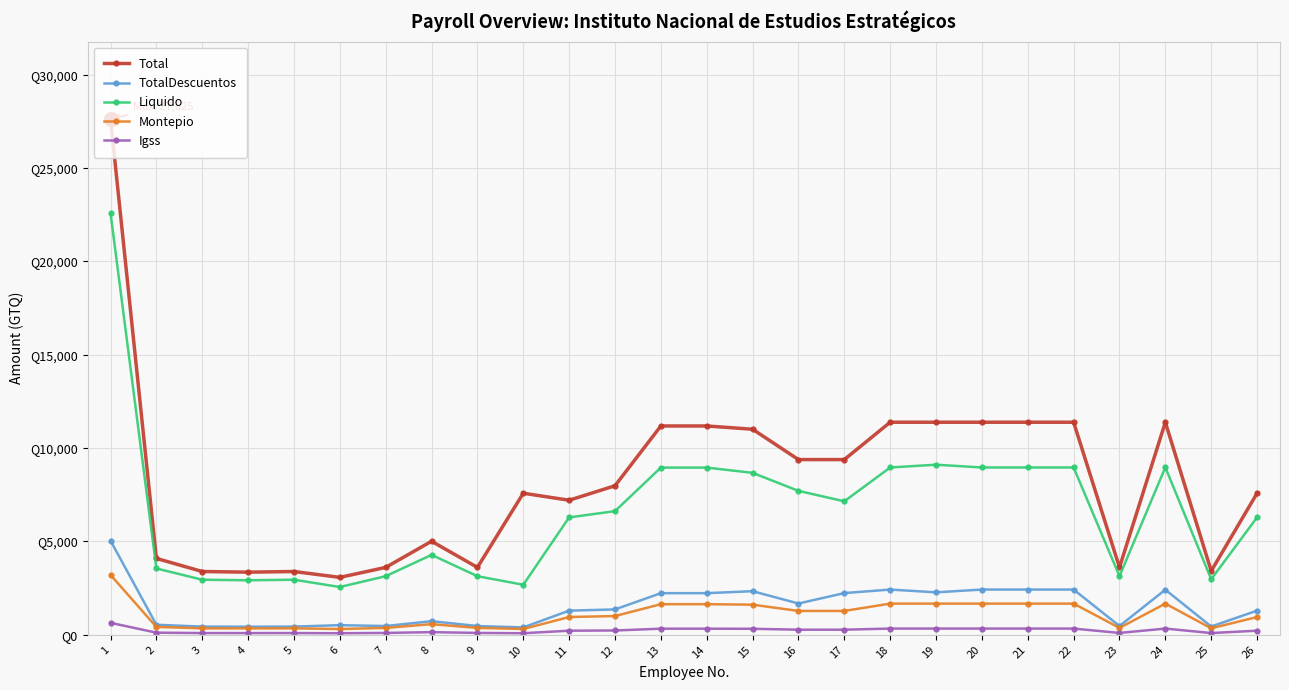

What are all the series names shown in the legend?

Total, TotalDescuentos, Liquido, Montepio, Igss